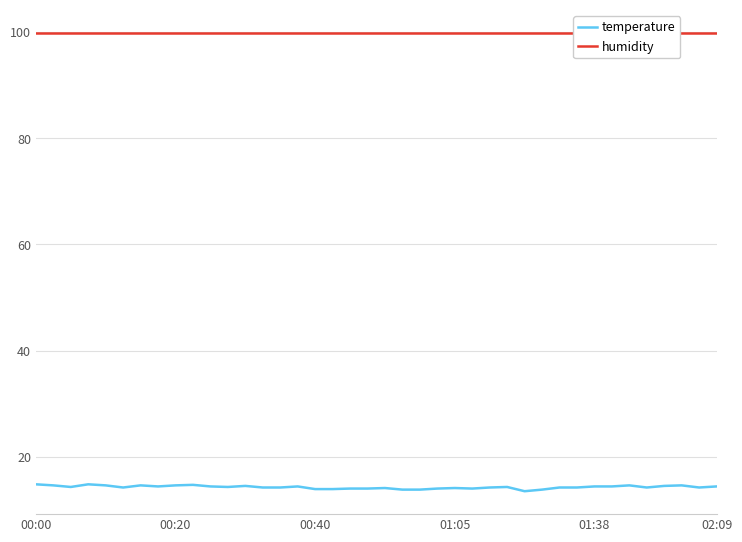

What are all the series names shown in the legend?

temperature, humidity